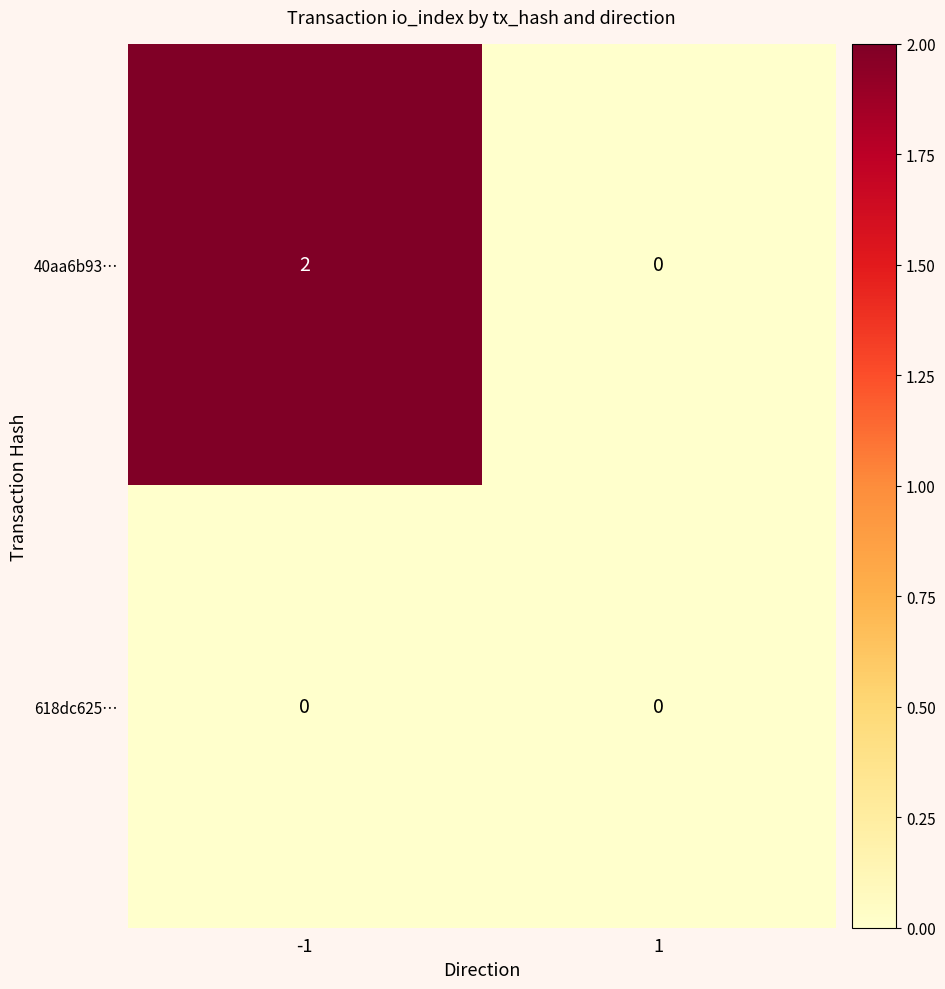

List the series in order of their peak value, lowest first.

618dc625…, 40aa6b93…